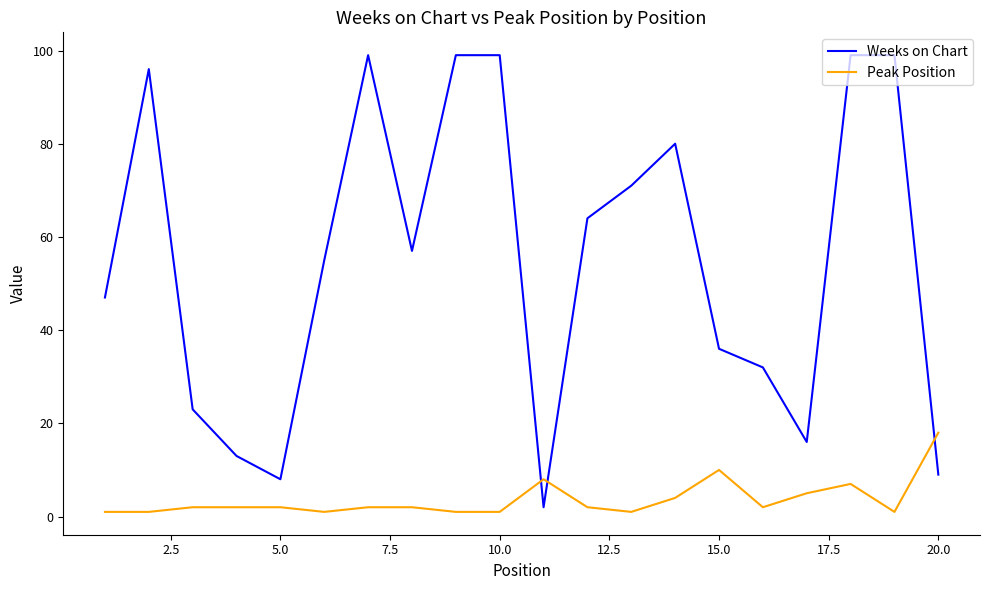

Which series has the largest range (max minus min)?

Weeks on Chart